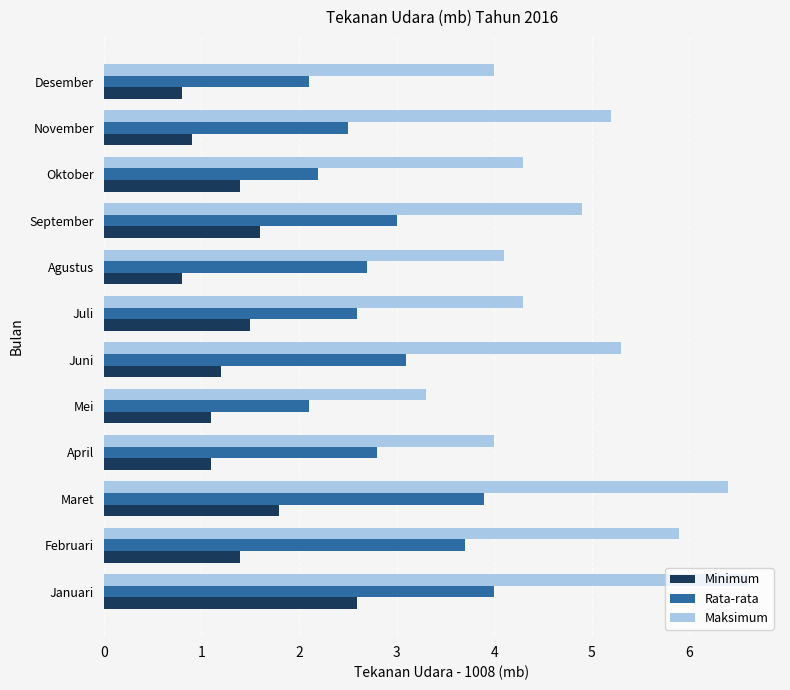

What value does the Rata-rata series have at November?

2.5